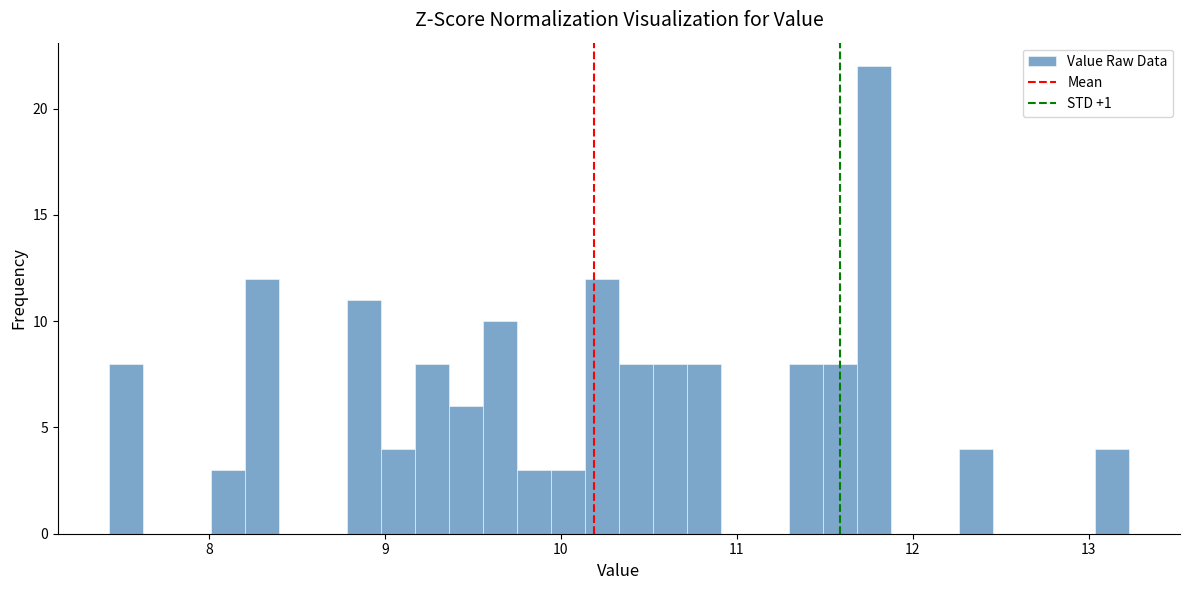

Around what value on the x-axis is the tallest bar? Give the approximate position of its centre, as read against the axis.

11.8